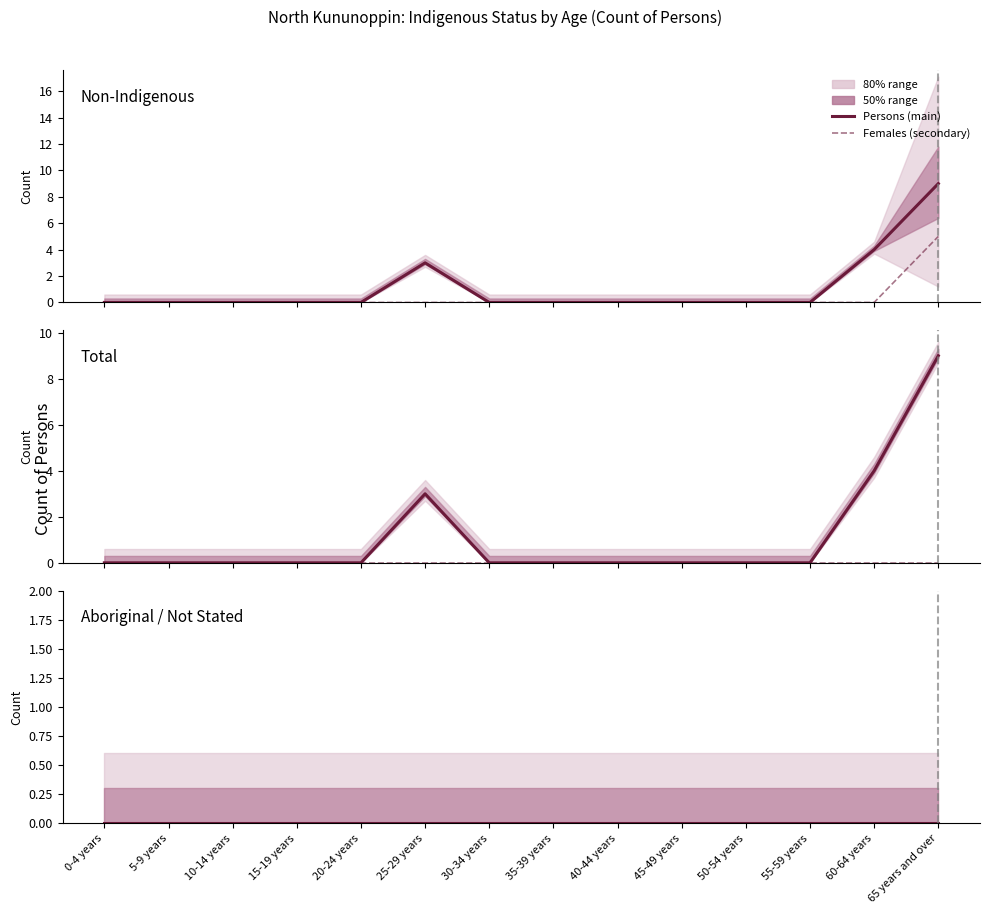

Where is Indigenous Status Not Stated Females nearest to the value 0?

0-4 years